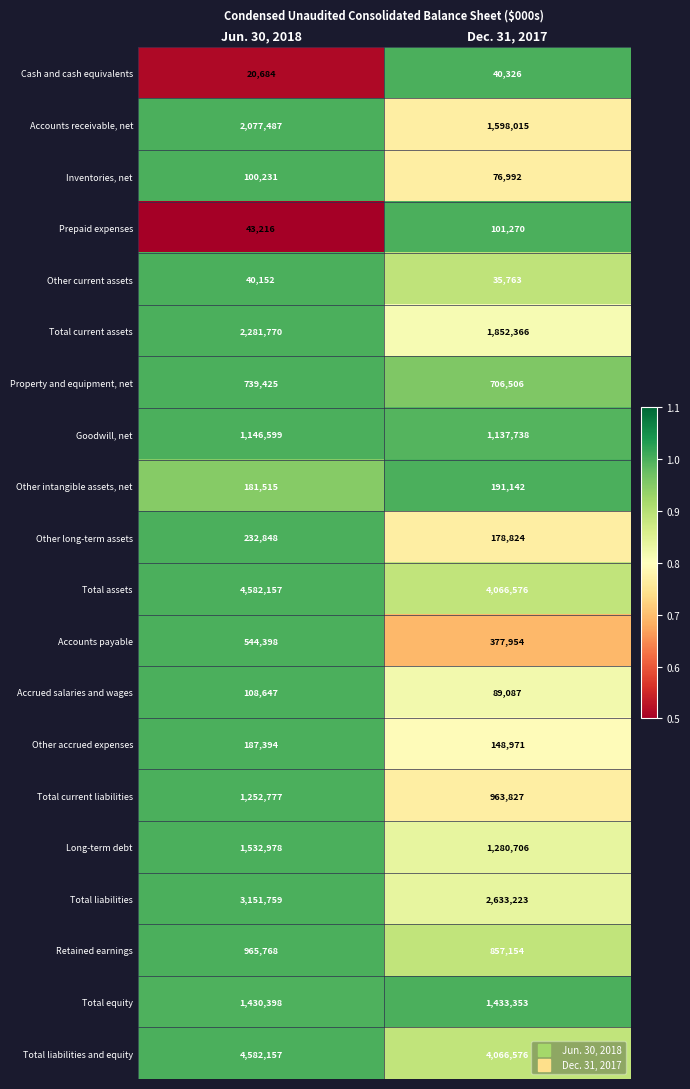

What is the total value across all series at Jun. 30, 2018?

25202360